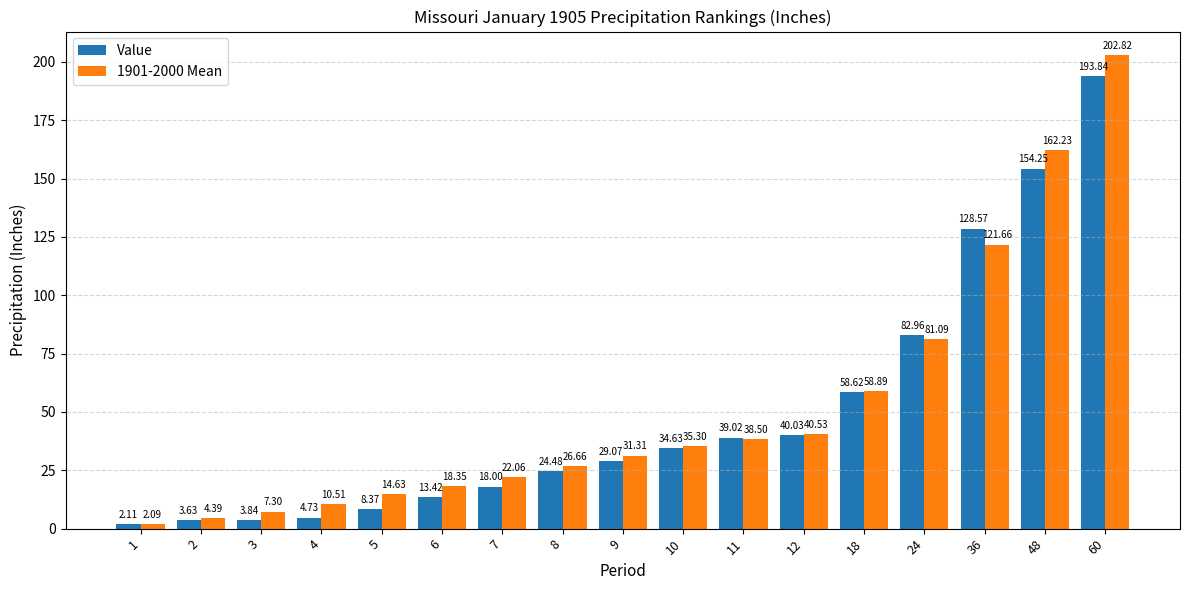

At which label does 1901-2000 Mean first exceed 31?

9